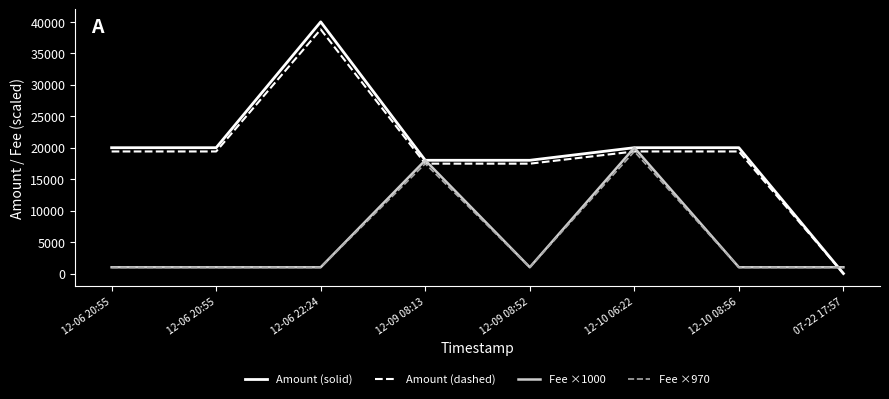

At which category is the sum across all series the highest?

12-06 22:24